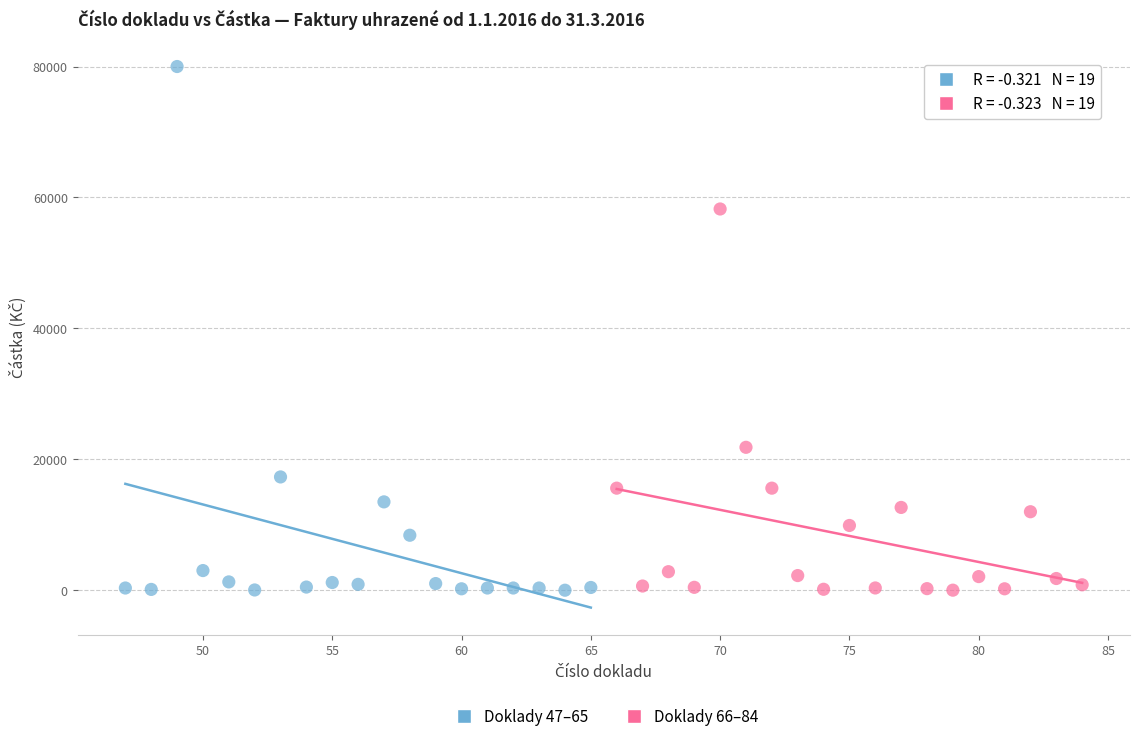

Which series reaches the maximum Y coordinate?

Doklady 47–65